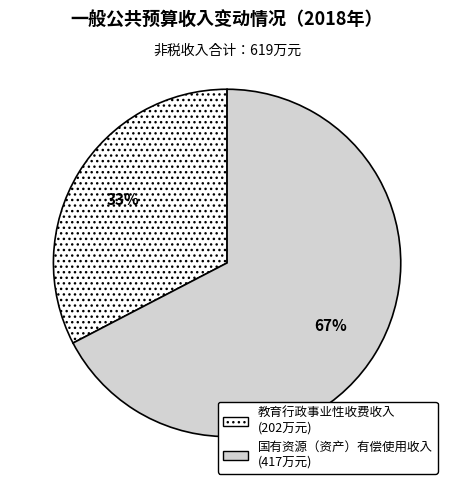

Is it true that 教育行政事业性收费收入 is 39% of the pie?

False